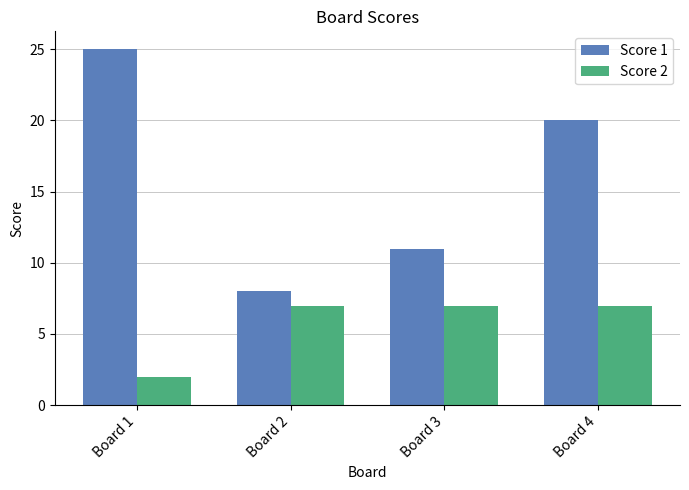

What is the sum of the Score 1 values at Board 2 and Board 4?

28